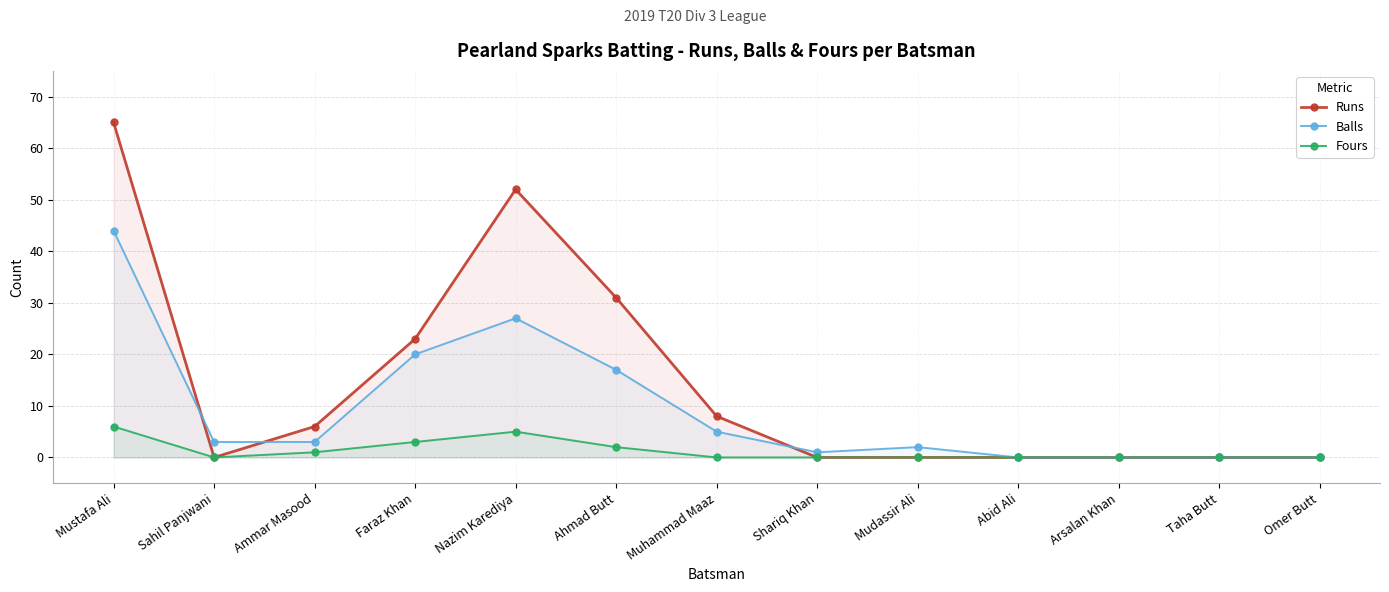

What is the total value across all series at Ahmad Butt?

50